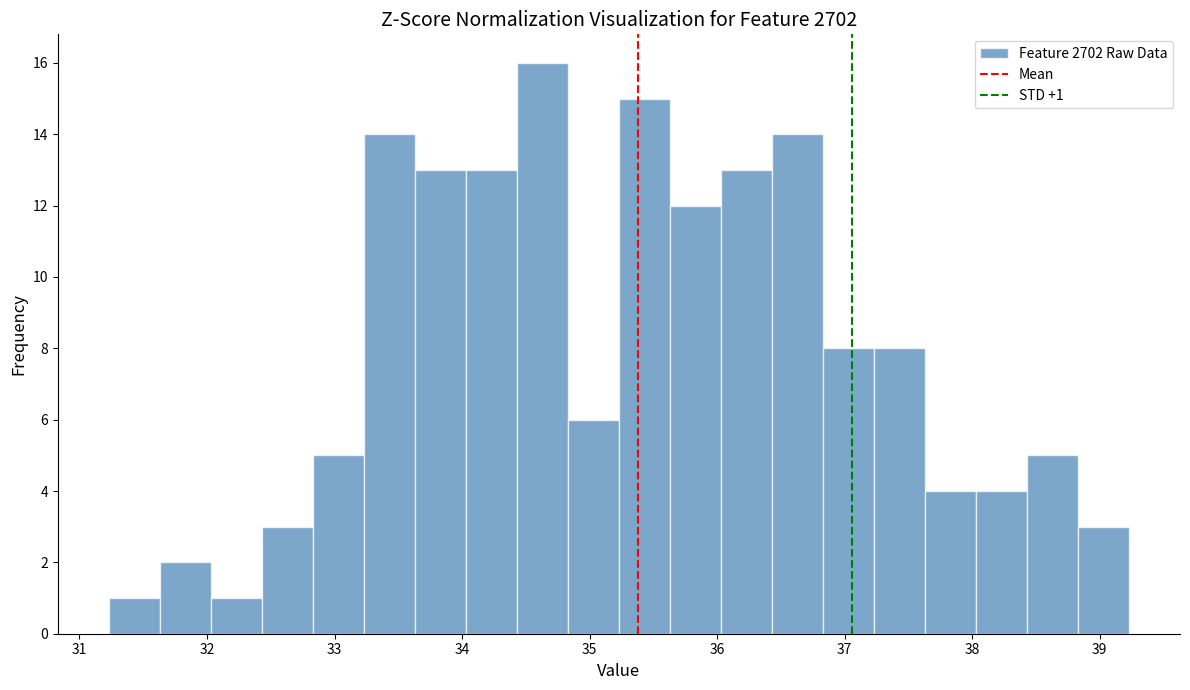

Over which range of the x-axis is the bar tallest?

34.43 to 34.83